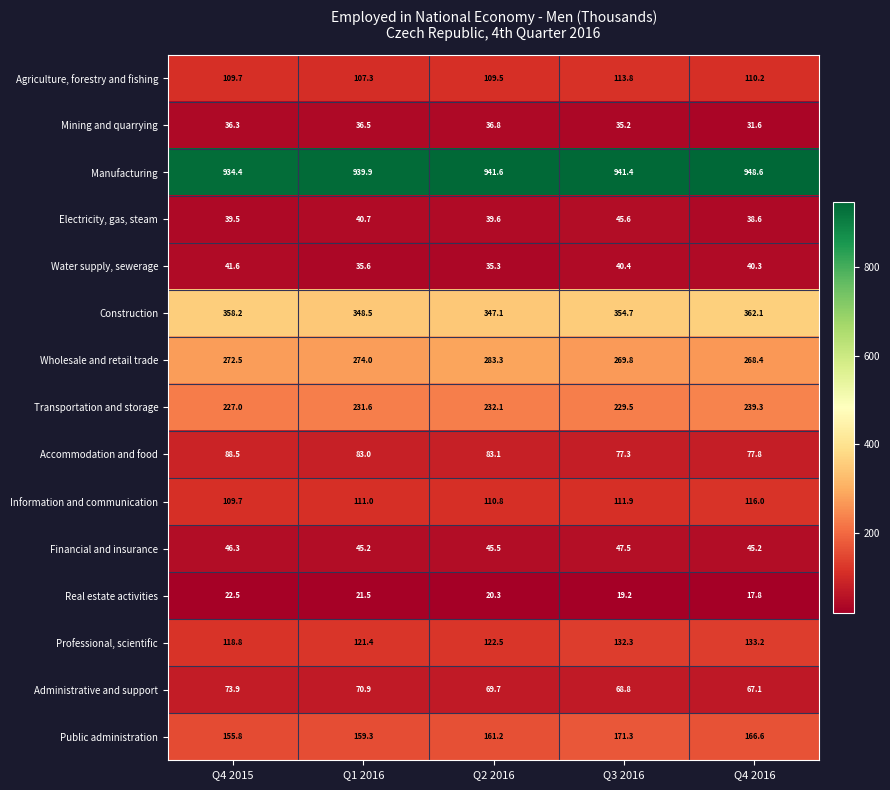

At which category is the sum across all series the highest?

Q4 2016